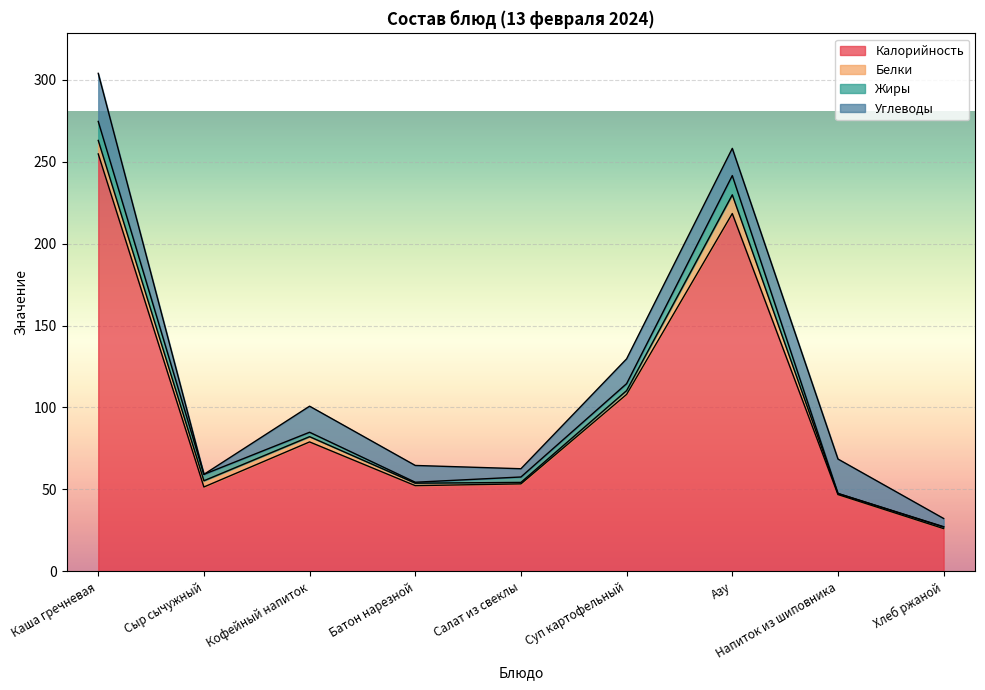

Is it true that Жиры equals 0.6 at Батон нарезной?

True